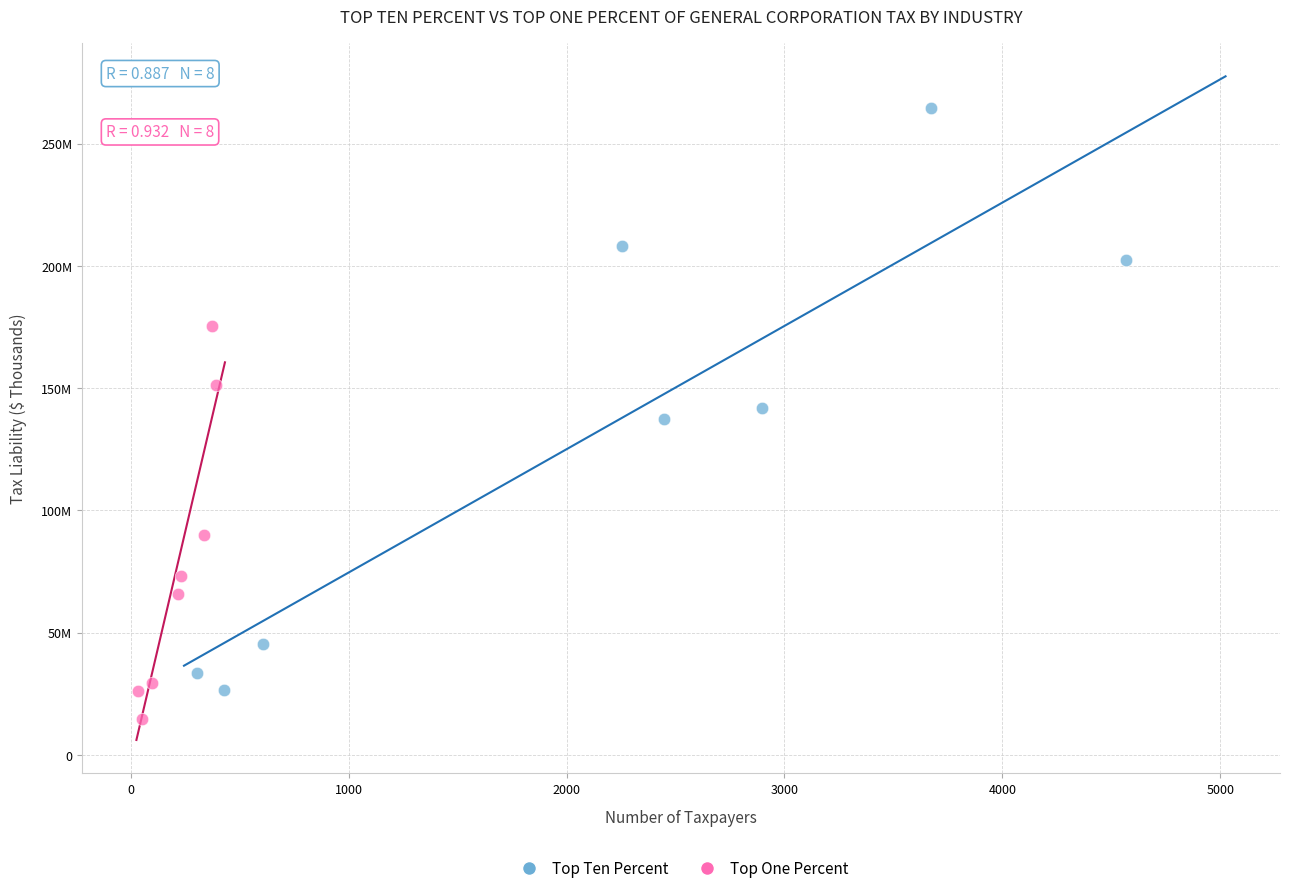

Which series has the widest spread of Y values?

Top Ten Percent